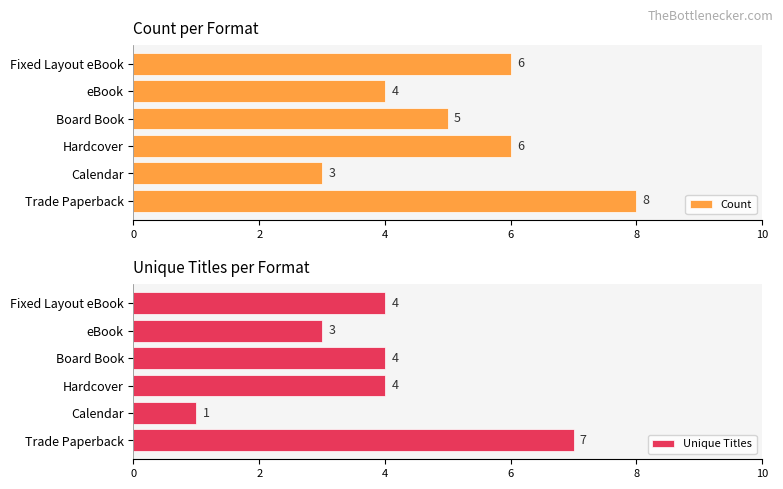

Which category has the lowest value in the Count series?

Calendar